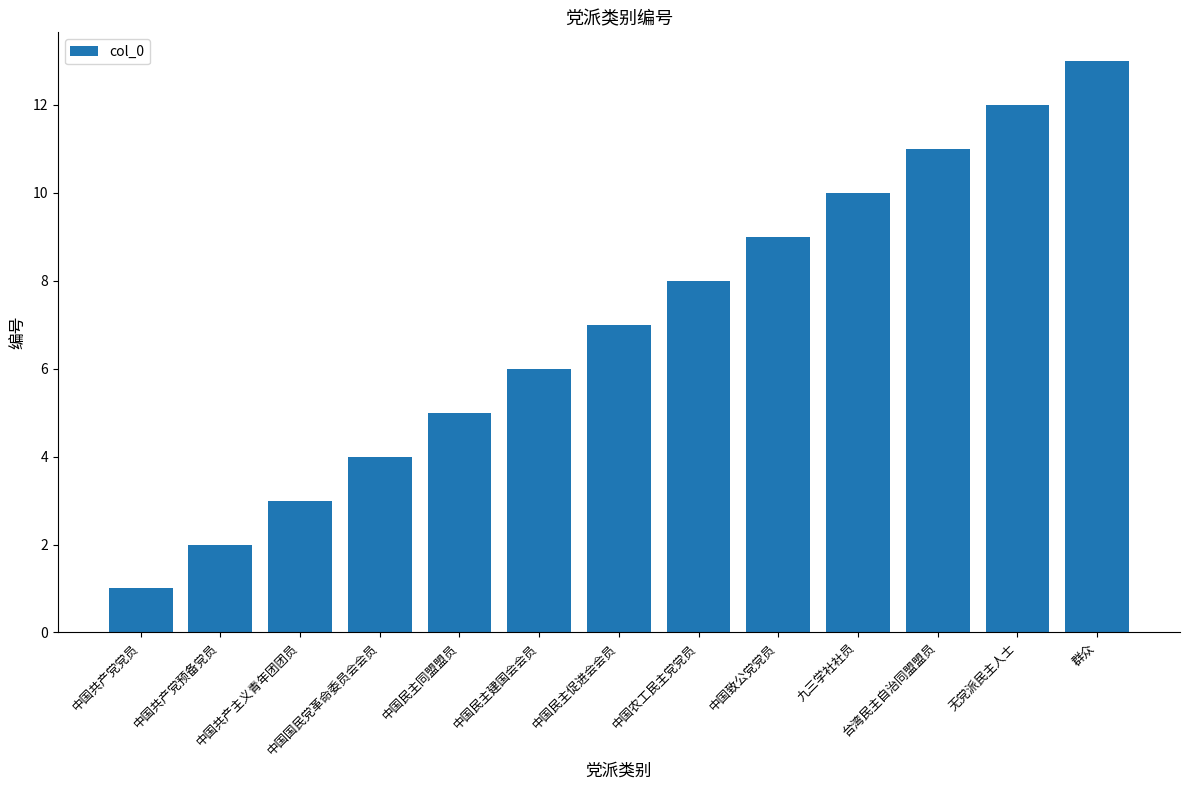

True or false: the data shows 7 at 中国民主同盟盟员.

False